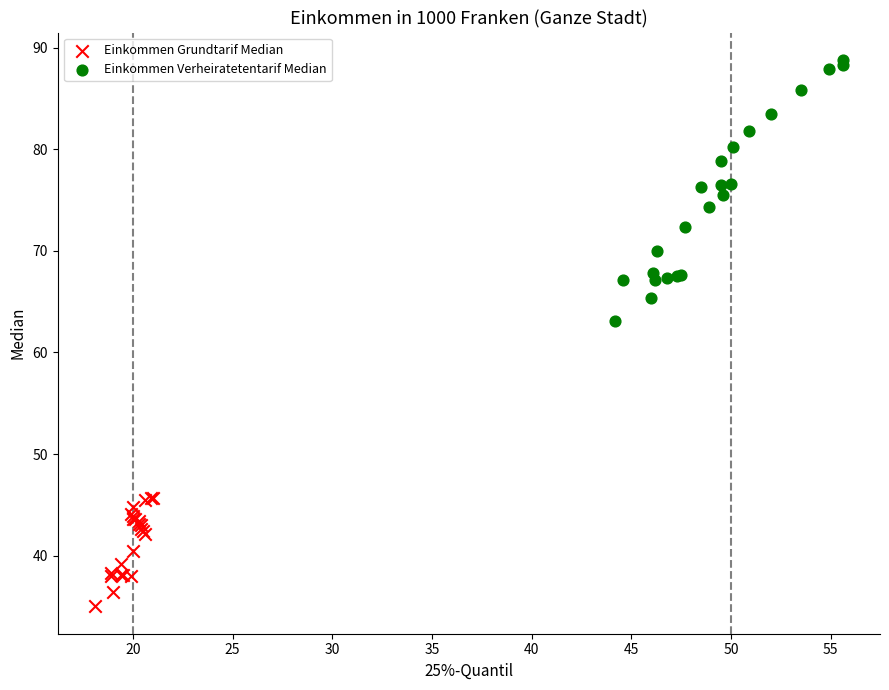

Which series contains the highest Y value?

Einkommen Verheiratetentarif Median